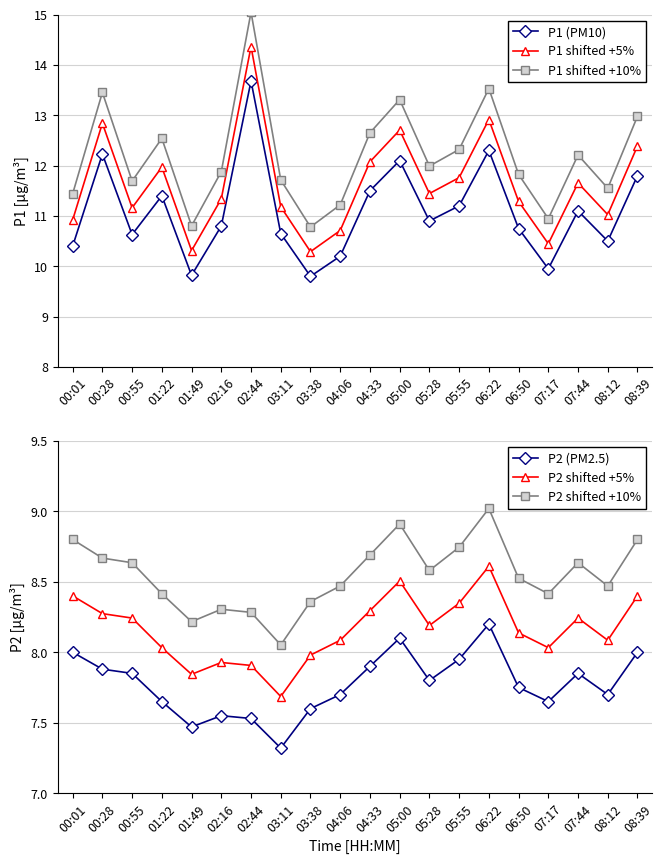

Which series has the largest range (max minus min)?

P1 shifted +10%